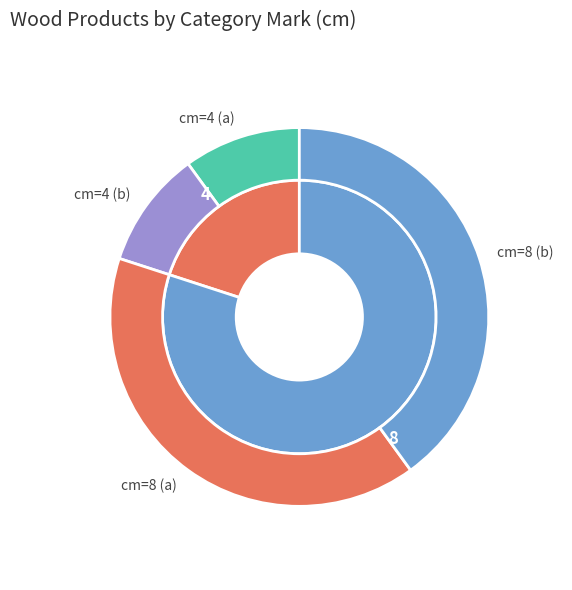

To the nearest percent, what portion does 4 represent?

20%